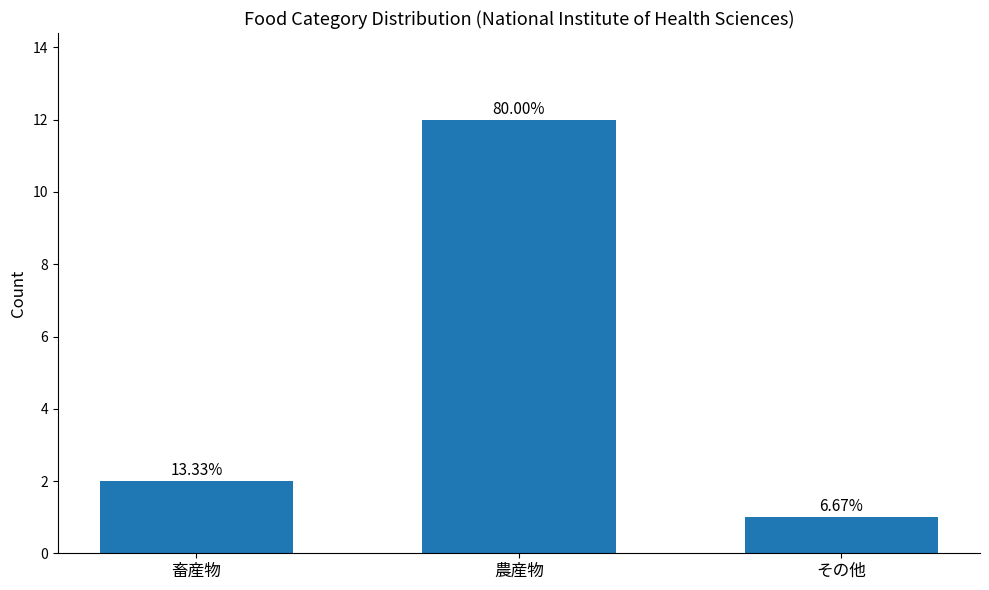

The value at 農産物 is 20. True or false?

False